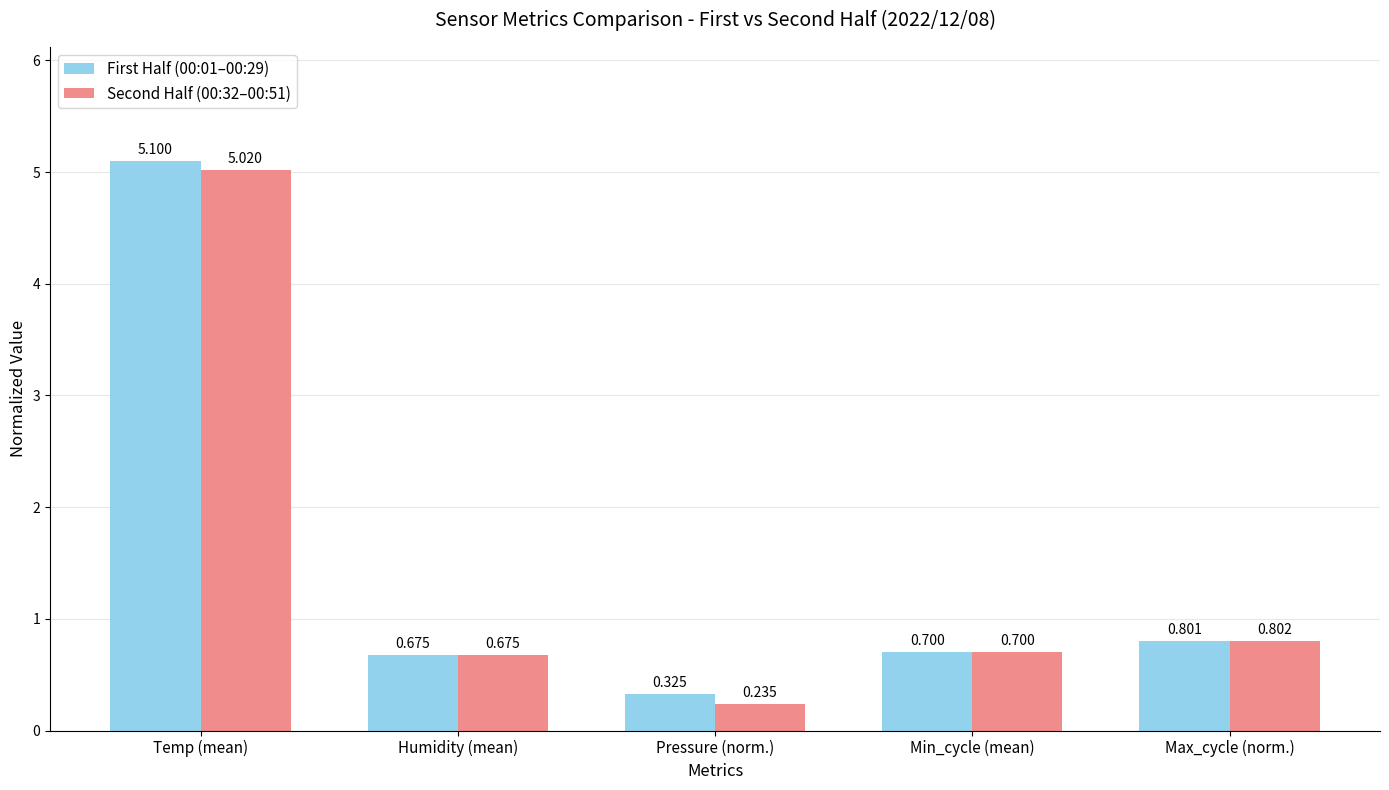

Rank the categories by First Half (00:01–00:29) value from highest to lowest.

Temp (mean), Max_cycle (norm.), Min_cycle (mean), Humidity (mean), Pressure (norm.)